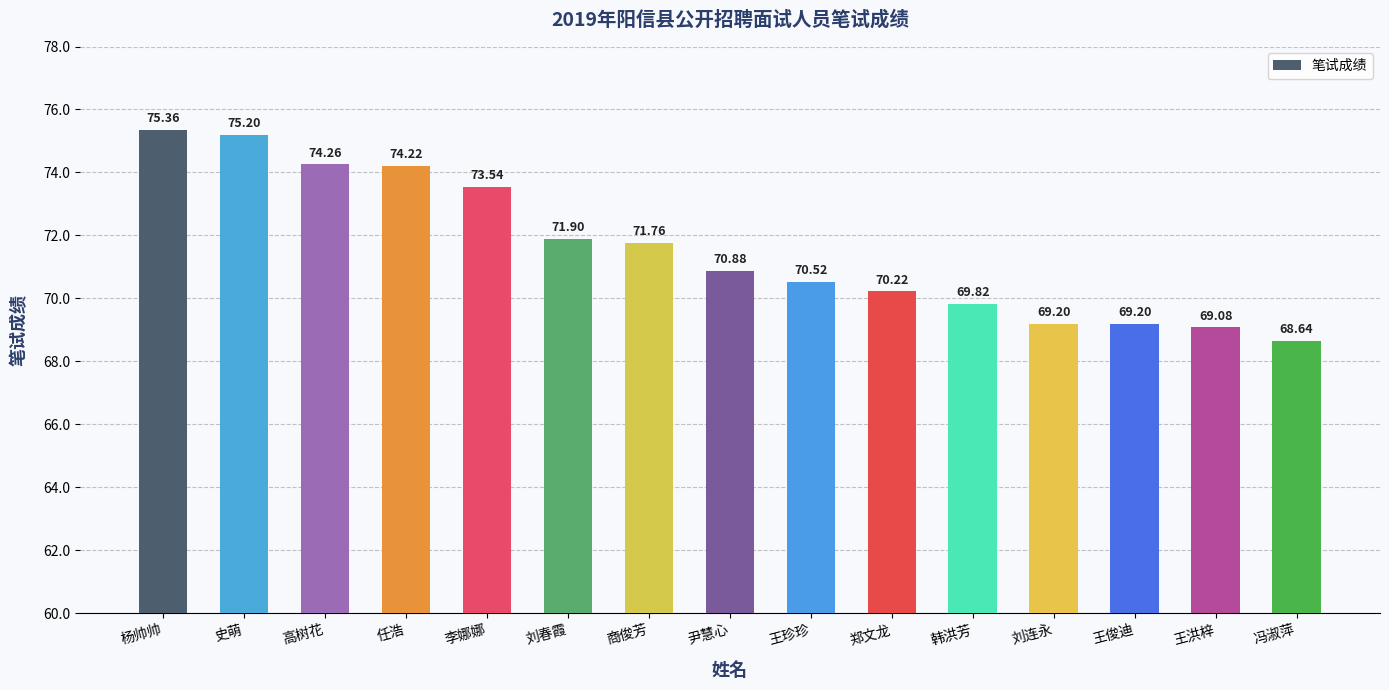

What is the value of the 7th bar from the left?

71.8